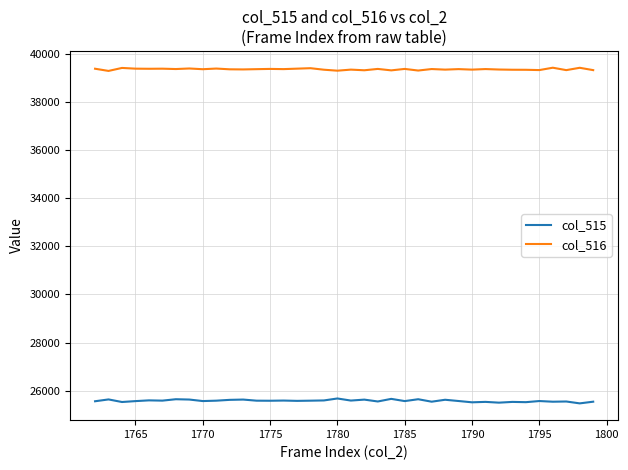

What is the sum of all col_515 values?

972251